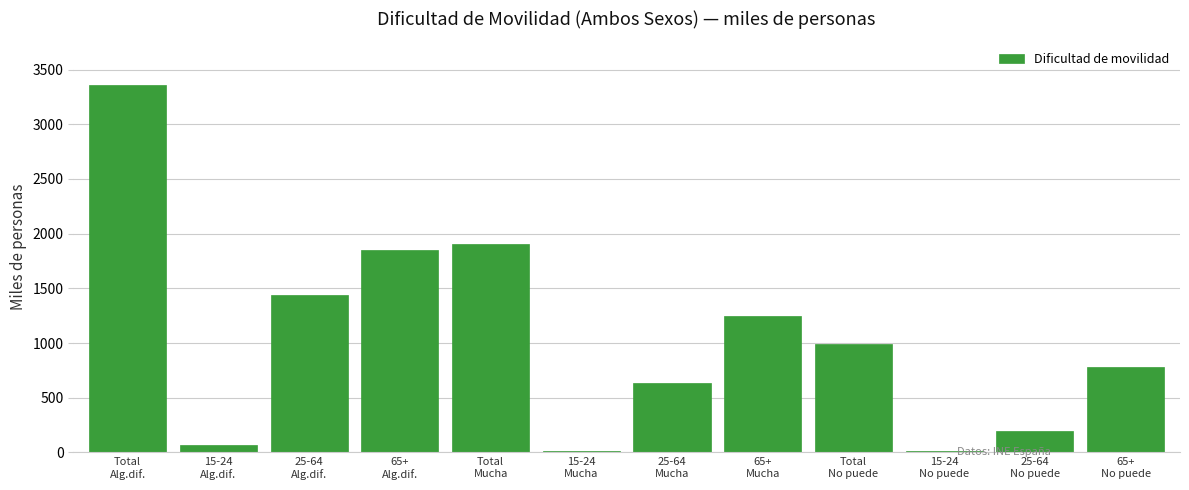

What is the value of the 4th bar from the left?

1852.5